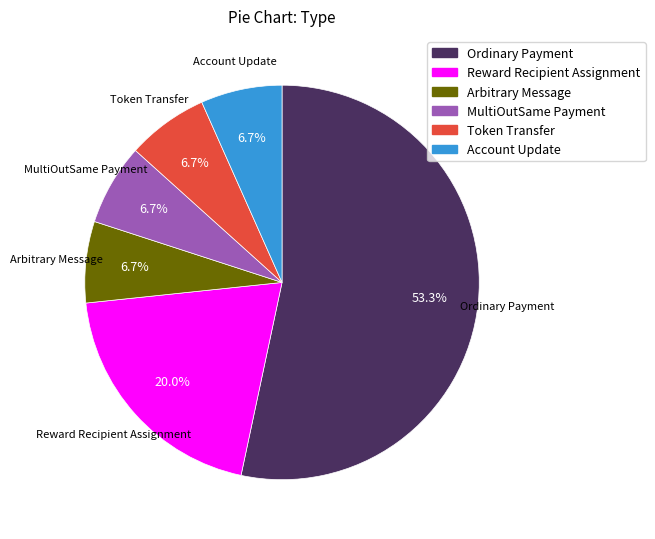

How many segments does this pie chart have?

6